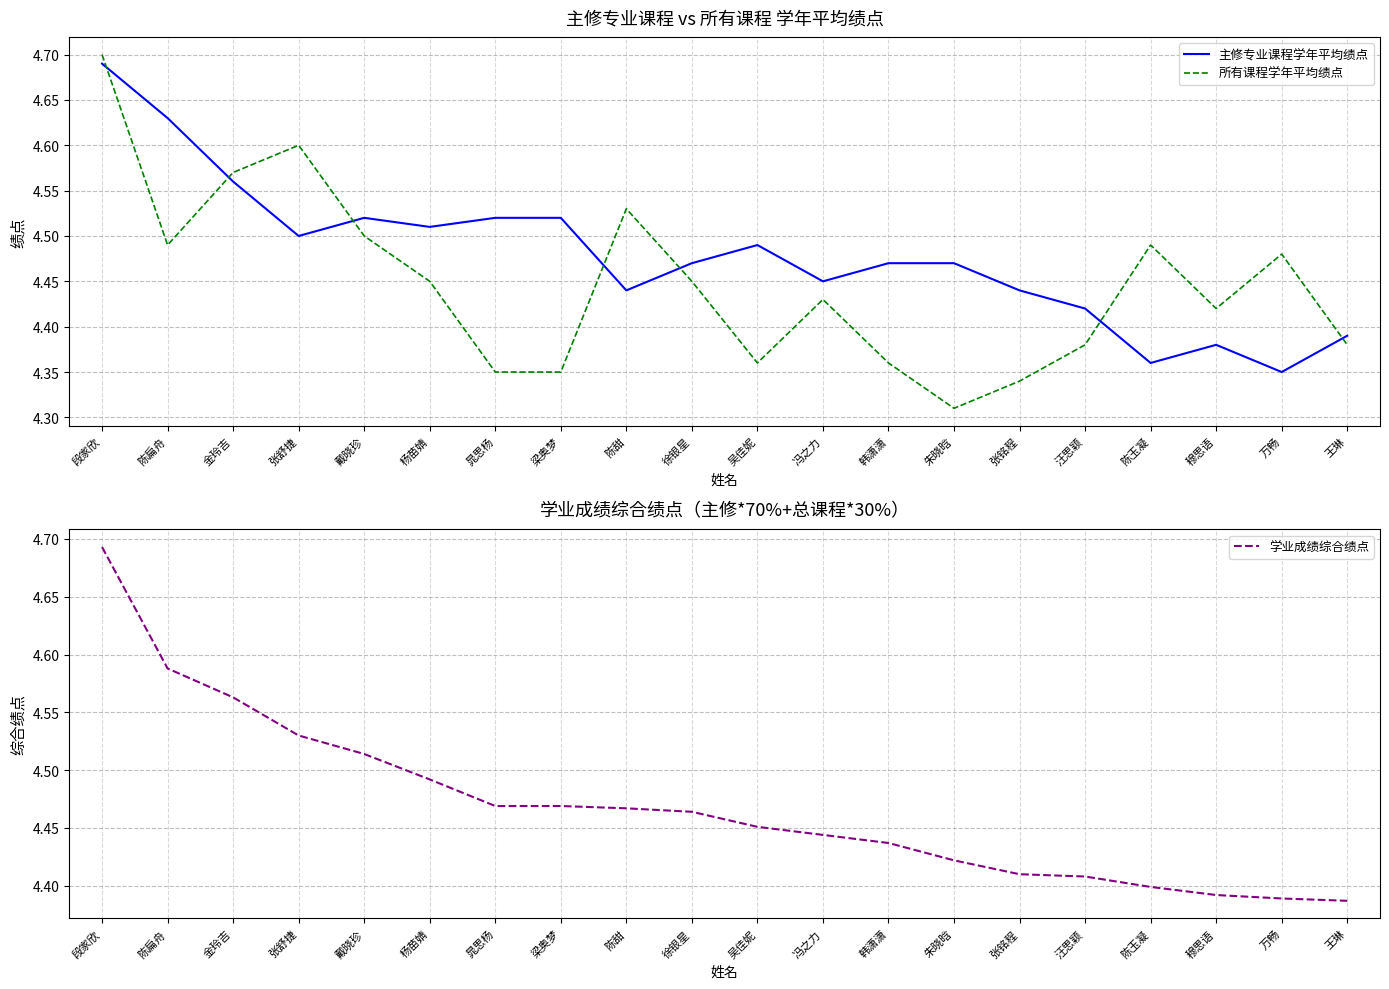

List the series in order of their peak value, highest first.

所有课程学年平均绩点, 学业成绩综合绩点, 主修专业课程学年平均绩点